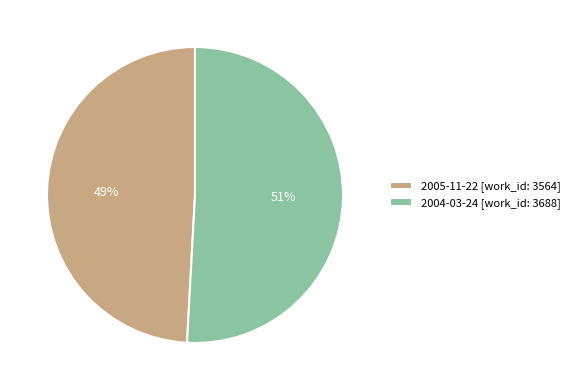

Does any single category account for the majority?

Yes